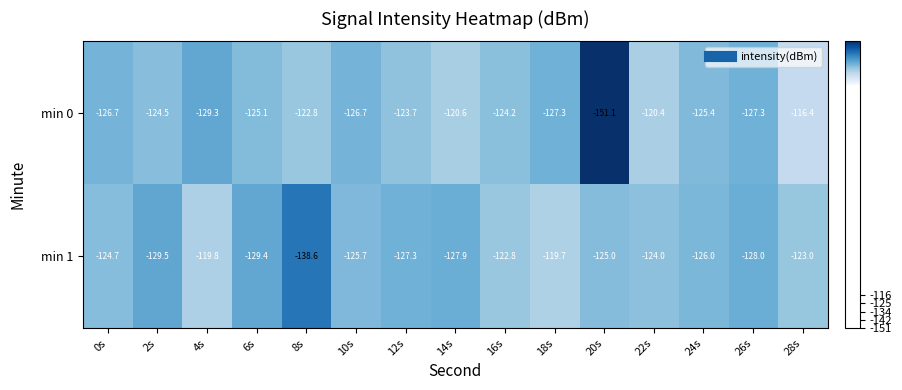

At 14s, list the series in order from largest to smallest.

min 0, min 1